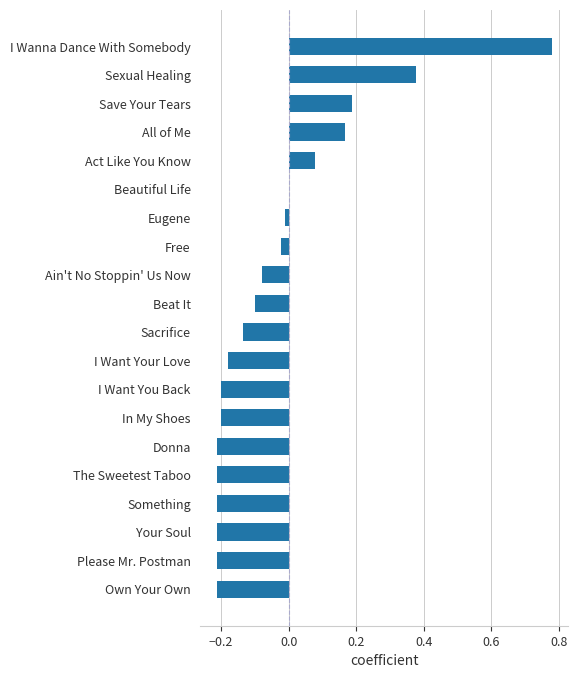

Are the bars horizontal?

Yes